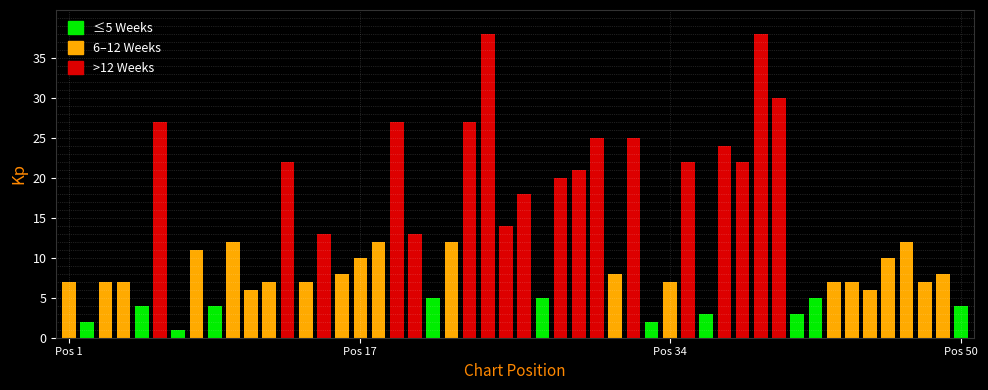

The value of Avg Position at - is 59.3. True or false?

False